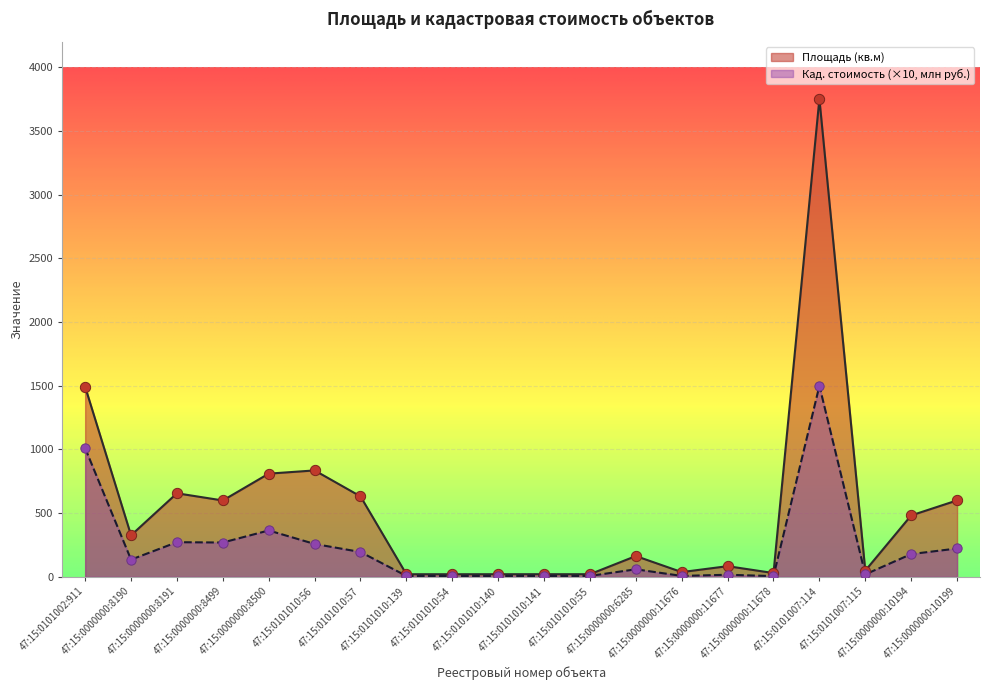

Which series reaches the maximum Y coordinate?

Площадь (кв.м)